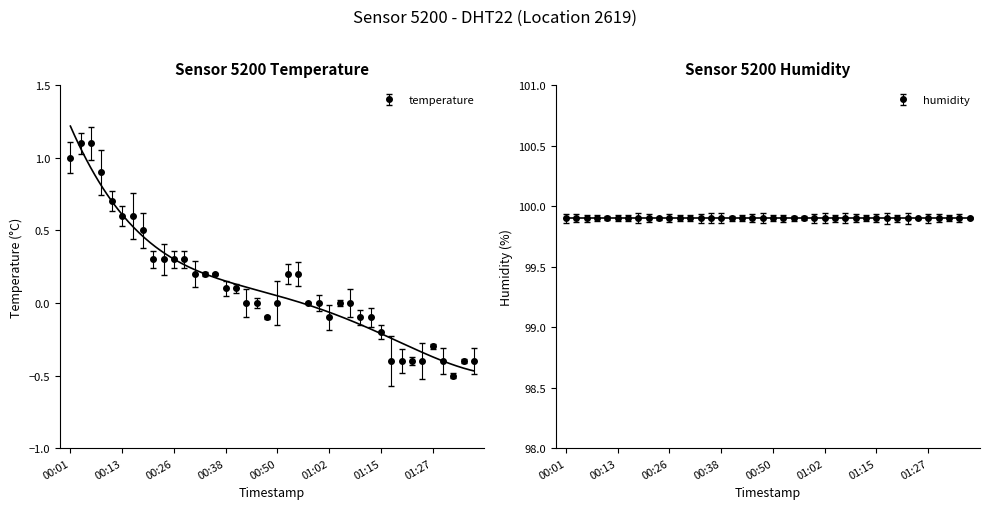

How many positive values are there?

19